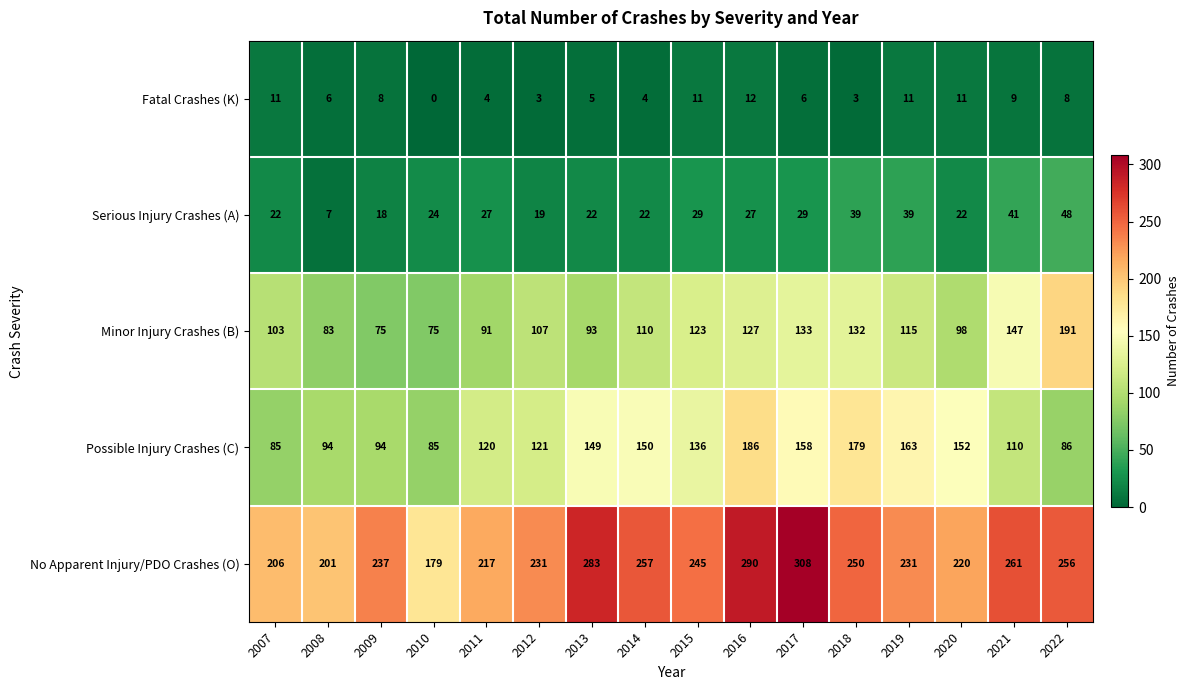

Is it true that Minor Injury Crashes (B) equals 134 at 2009?

False